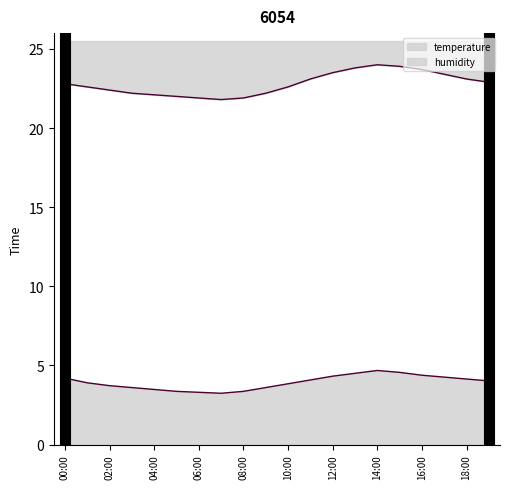

How many values in the humidity series are below 4?

10